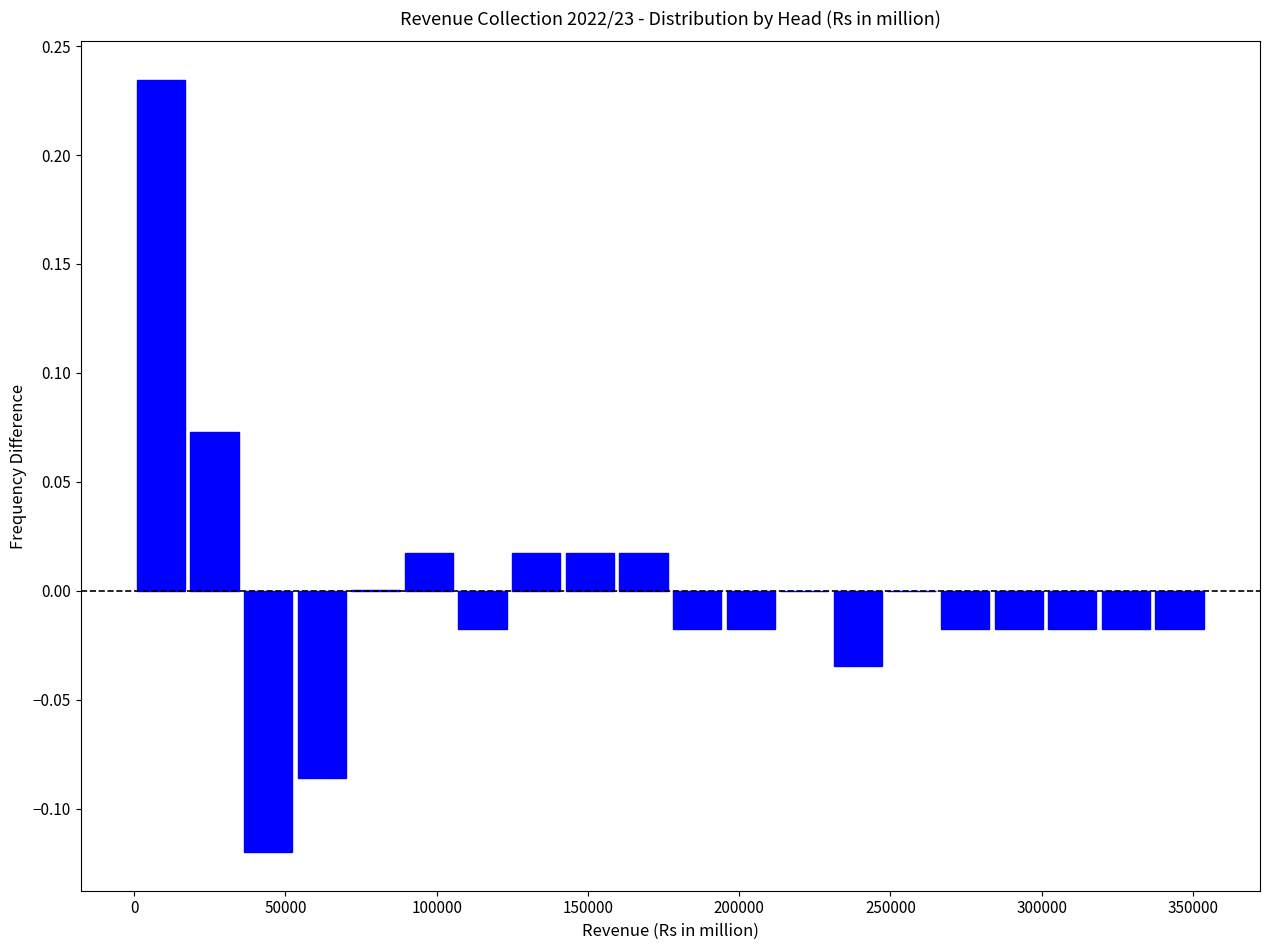

Around what value on the x-axis is the tallest bar? Give the approximate position of its centre, as read against the axis.

10000